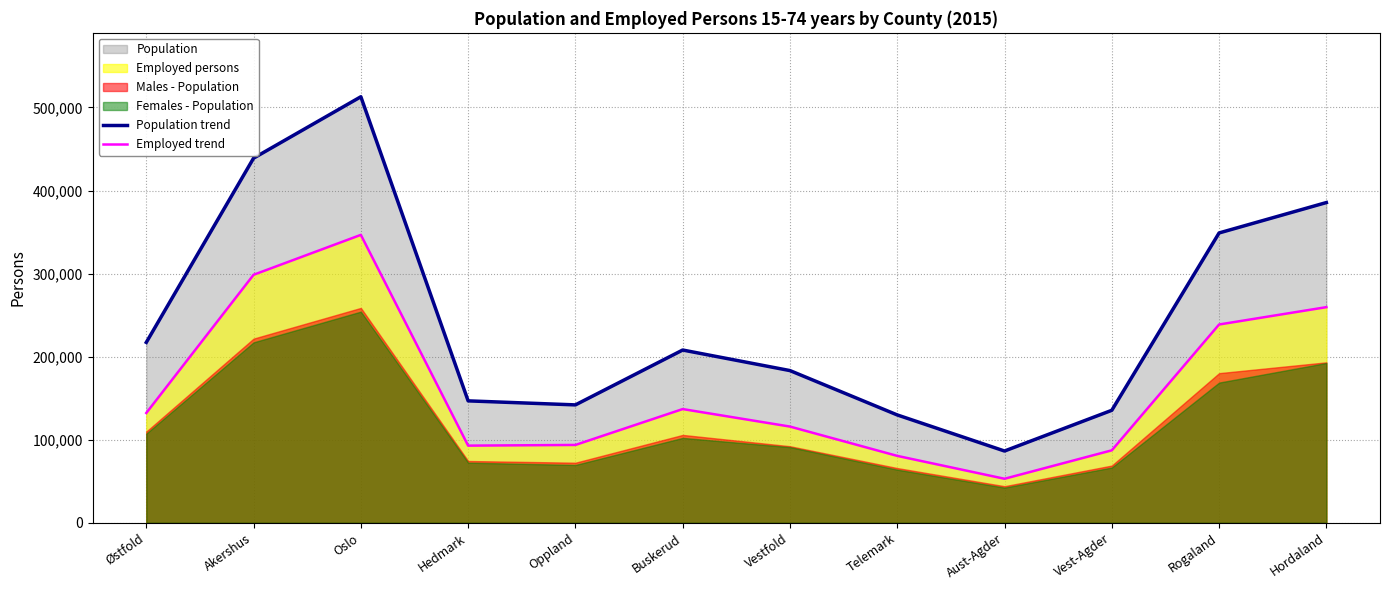

Reading left to right, extract all data points from this chart.

Population trend: Østfold=217149	Akershus=438944	Oslo=512860	Hedmark=146760	Oppland=141918	Buskerud=207962	Vestfold=183214	Telemark=129828	Aust-Agder=86387	Vest-Agder=135409	Rogaland=348896	Hordaland=385500
Employed trend: Østfold=132180	Akershus=298538	Oslo=346578	Hedmark=92854	Oppland=93690	Buskerud=136880	Vestfold=115813	Telemark=80529	Aust-Agder=52982	Vest-Agder=87220	Rogaland=238685	Hordaland=259580